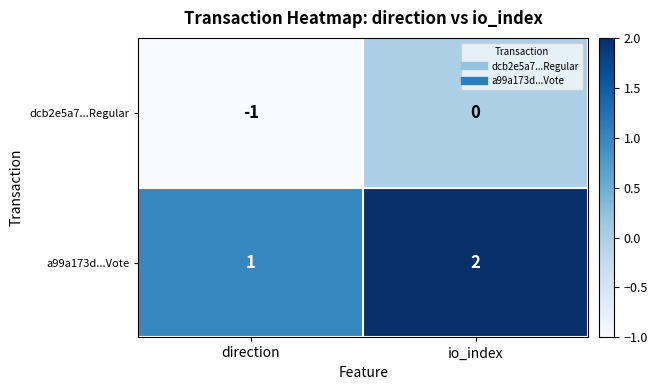

Is it true that a99a173d...Vote equals 3 at io_index?

False